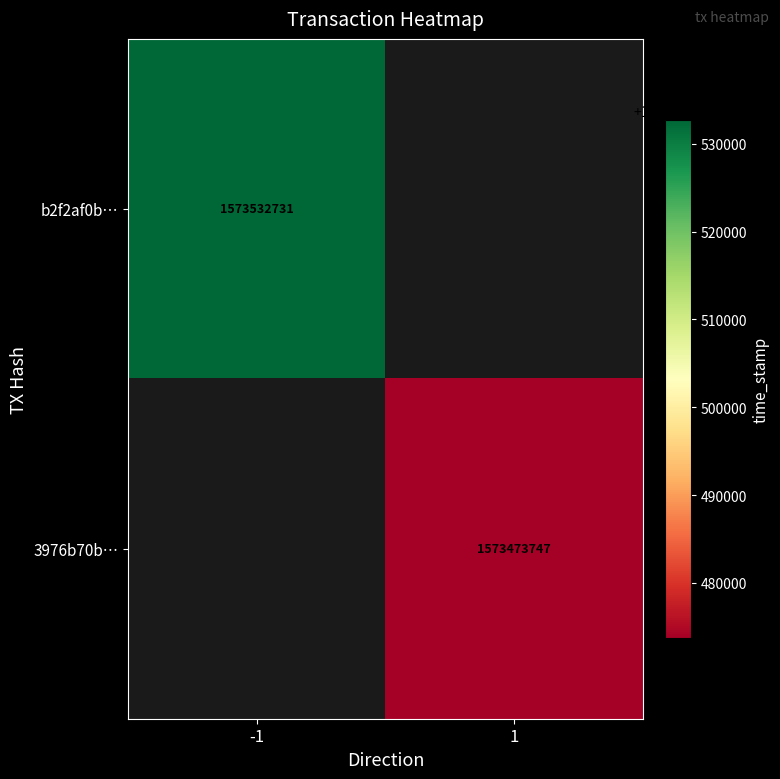

True or false: 3976b70b… has a value of 1043284953.9 at 1.

False